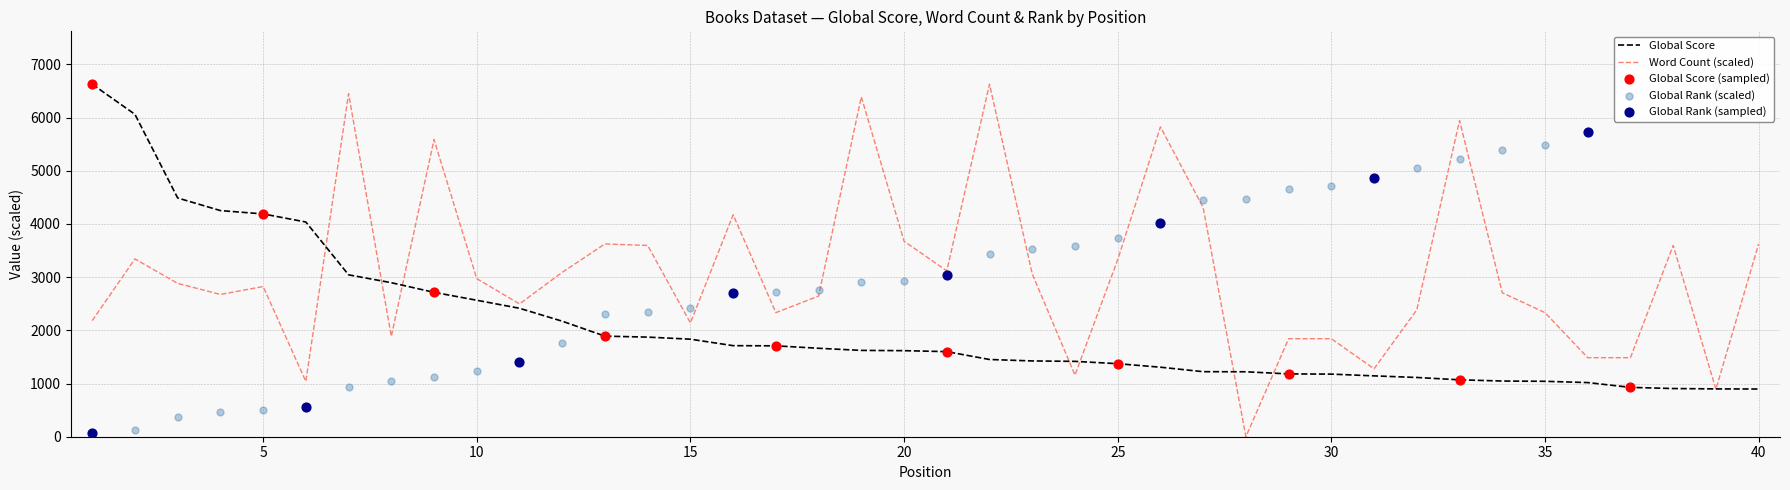

What is the total value across all series at 2?

9530.7